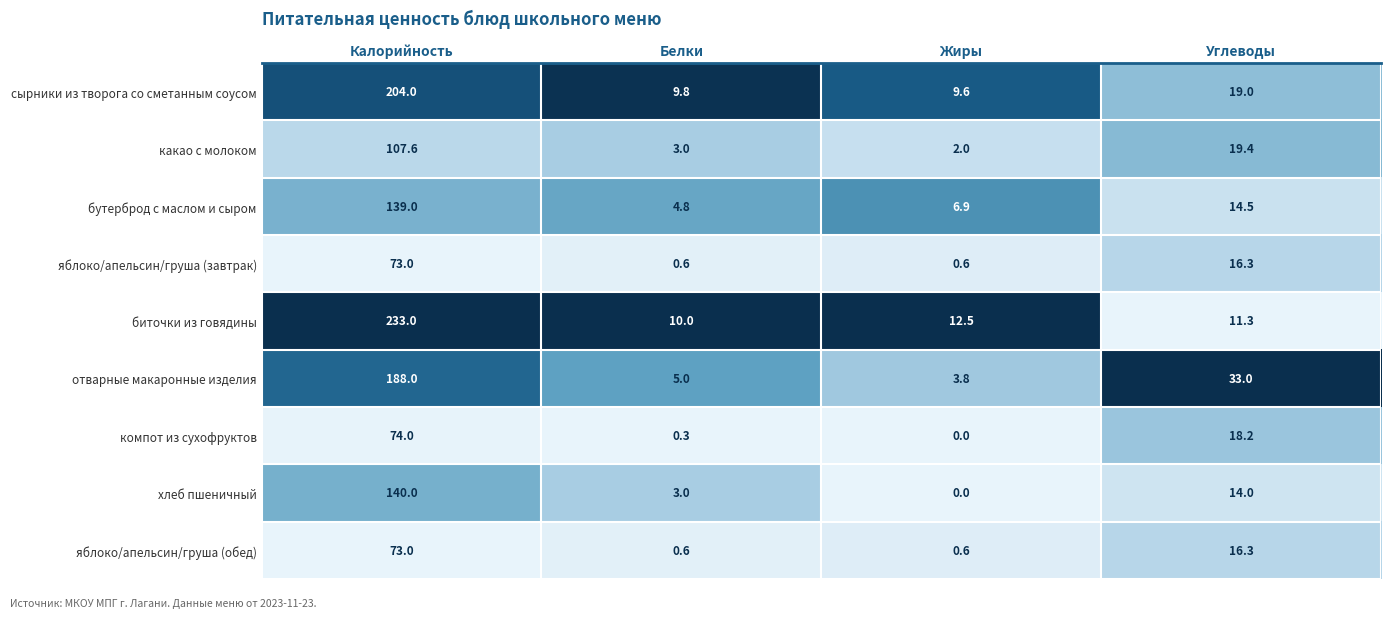

What is the difference between the highest and lowest values at Белки?

9.7